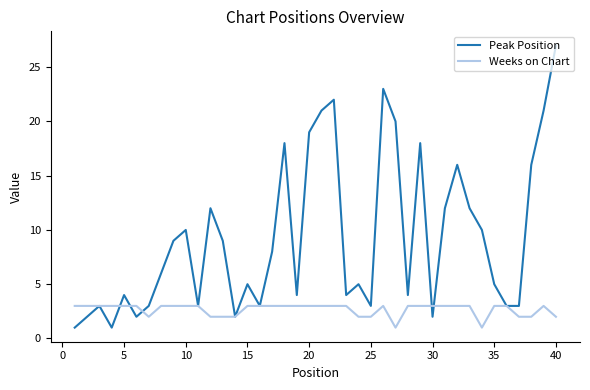

Which series has the widest spread of values?

Peak Position